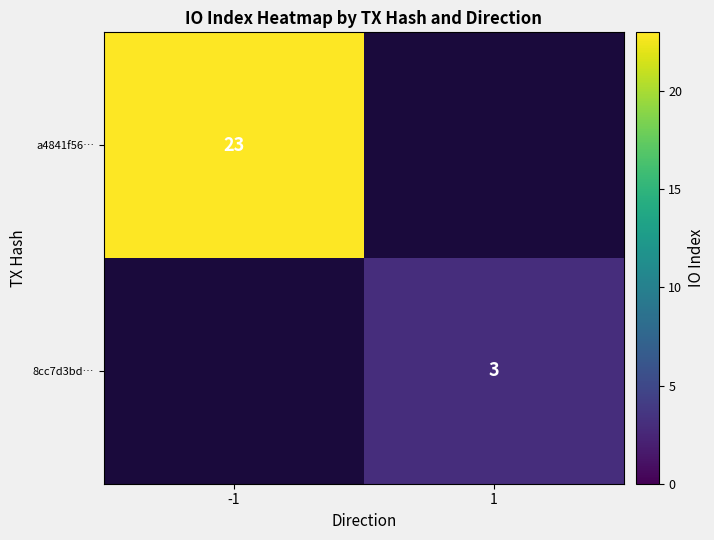

At which category does the chart reach its peak across all series?

-1